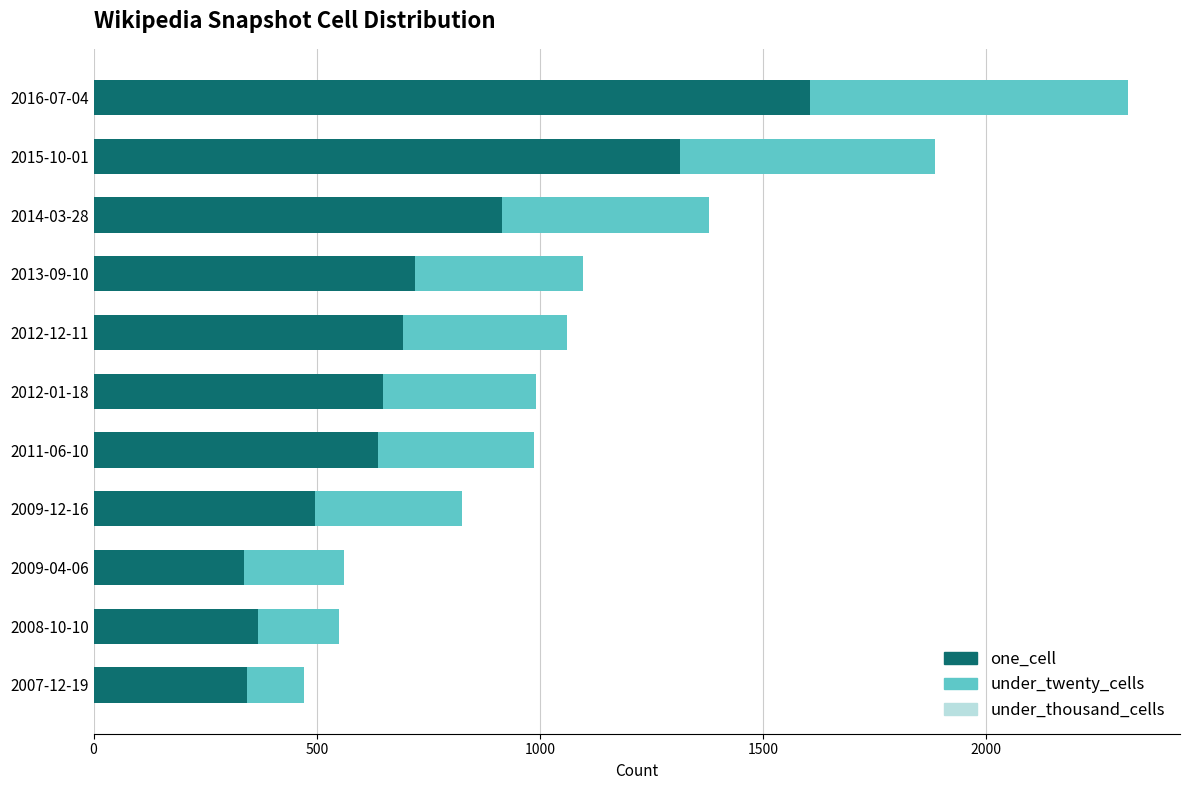

Where is one_cell nearest to the value 971?

2014-03-28